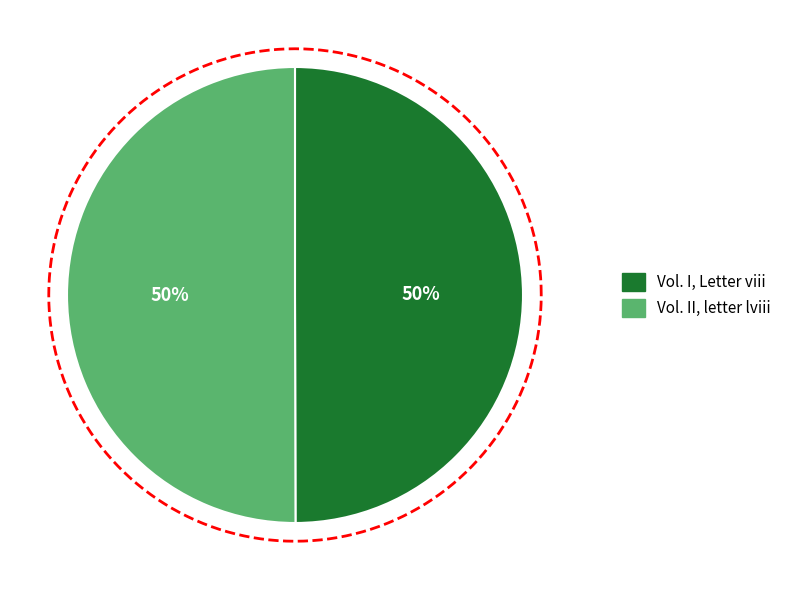

True or false: Vol. I, Letter viii accounts for 39% of the total.

False